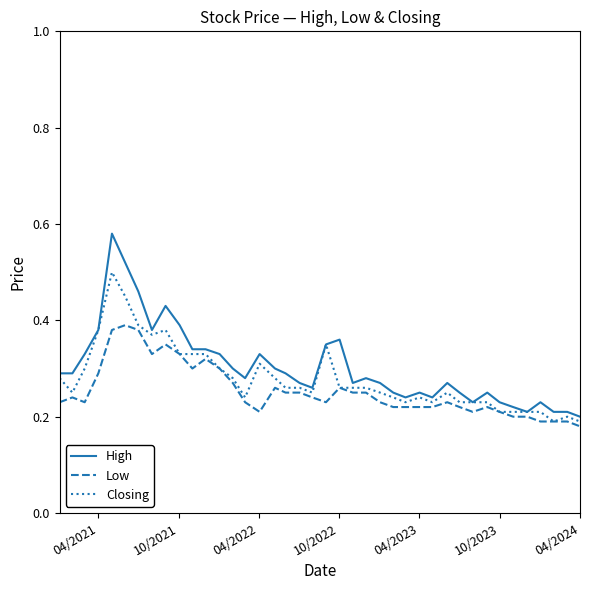

Which series has the largest range (max minus min)?

High